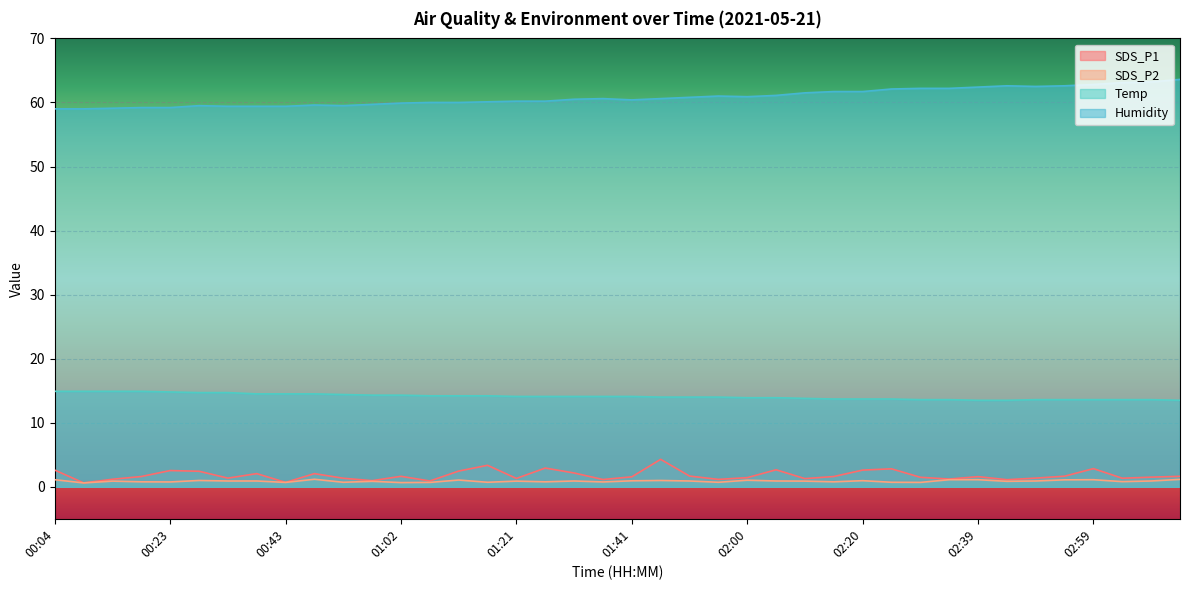

How many distinct data groups are displayed?

4